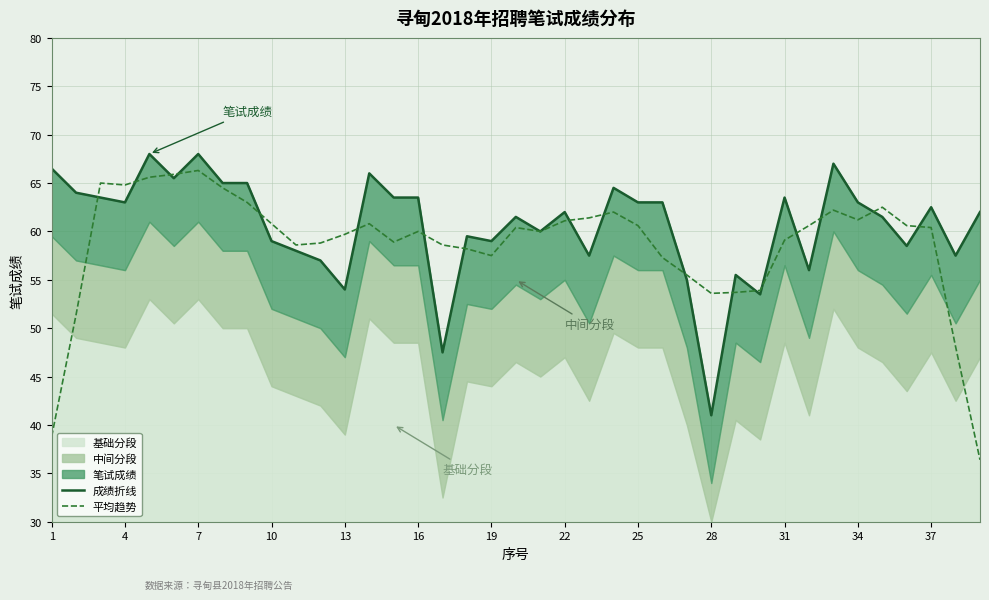

The value of 平均趋势 at 10 is 60.8. True or false?

True